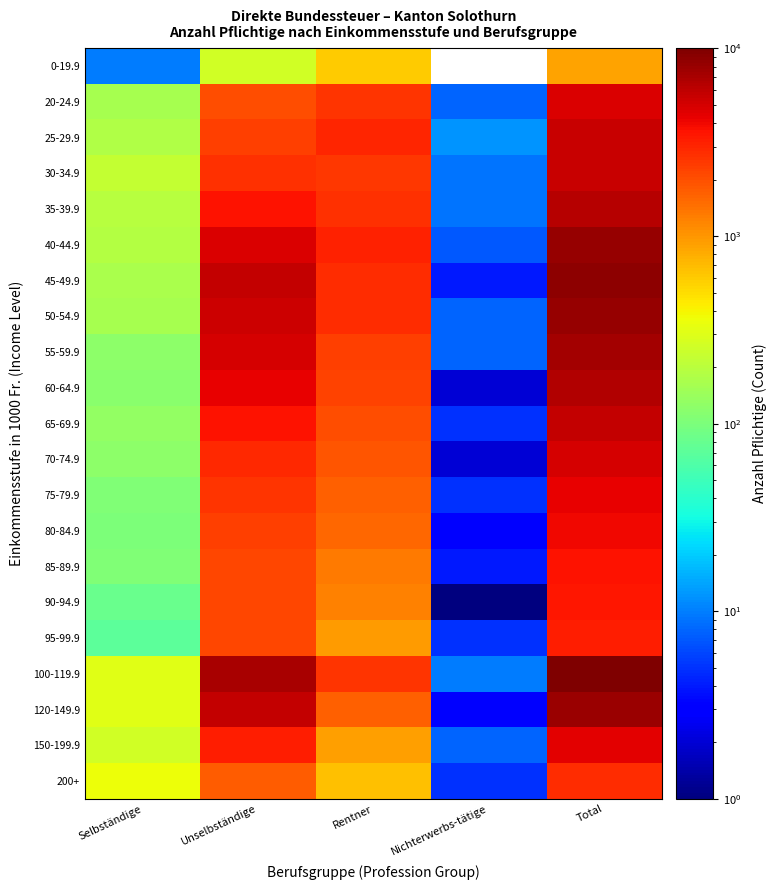

What is the total value across all series at Selbständige?

3494